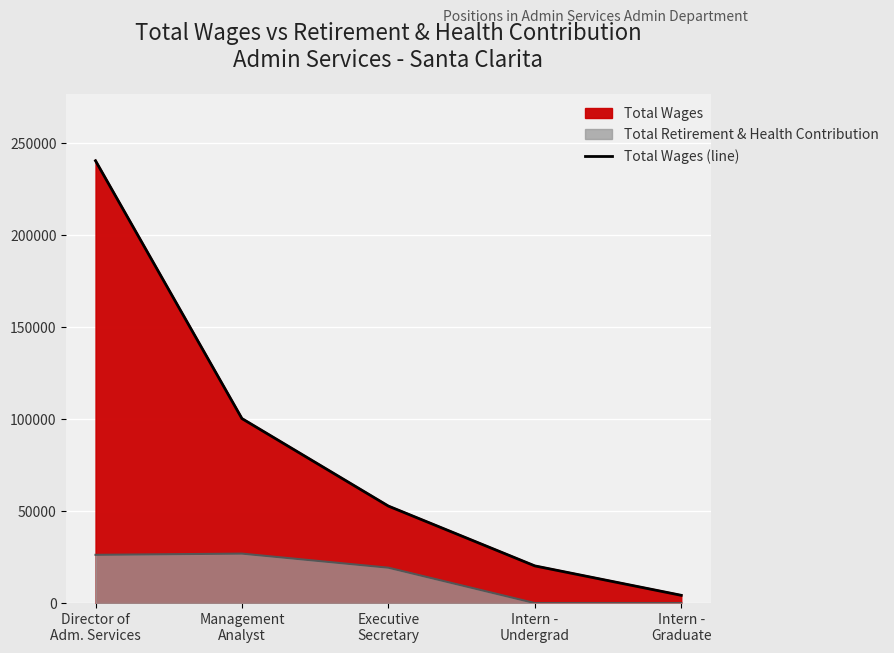

What is the change in value from Management
Analyst to Intern -
Graduate?

-96092